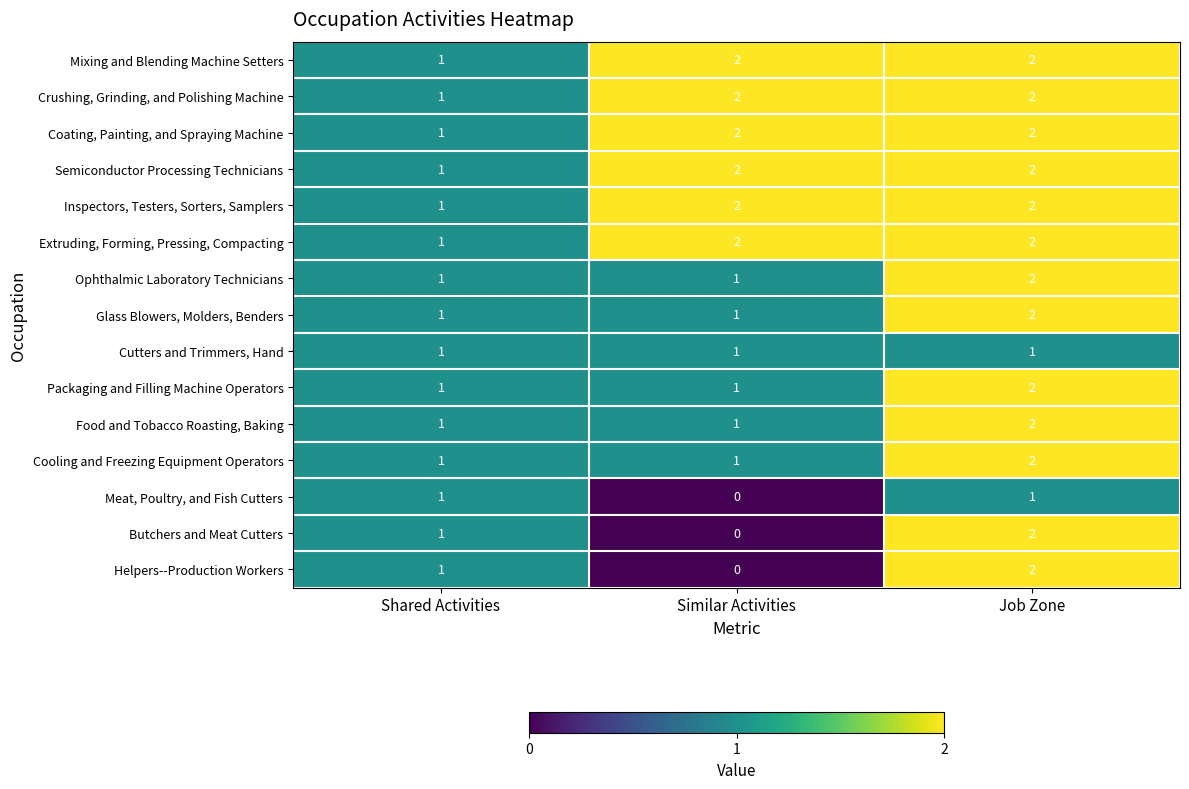

What is the sum of all Mixing and Blending Machine Setters values?

5